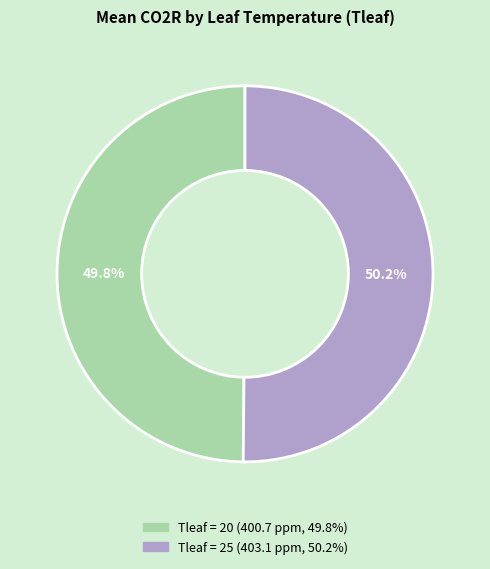

Is there any slice that represents more than half of the pie?

Yes